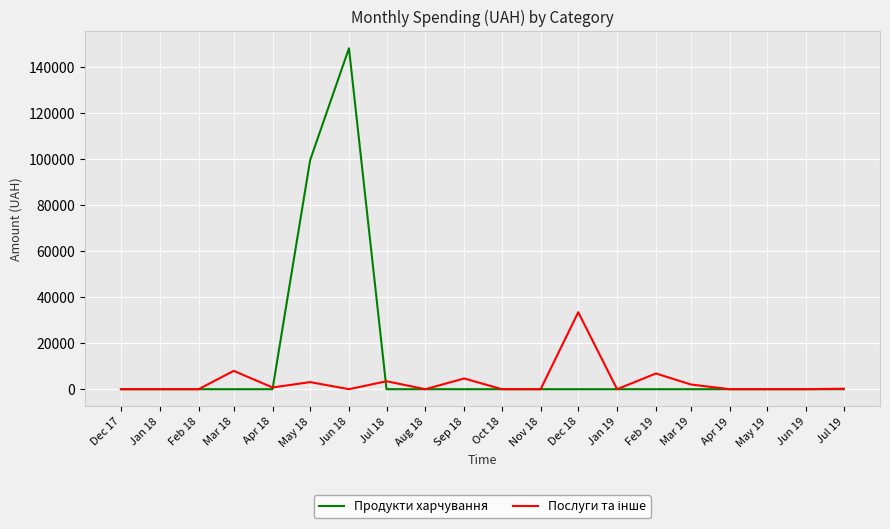

Does the chart have visible grid lines?

Yes